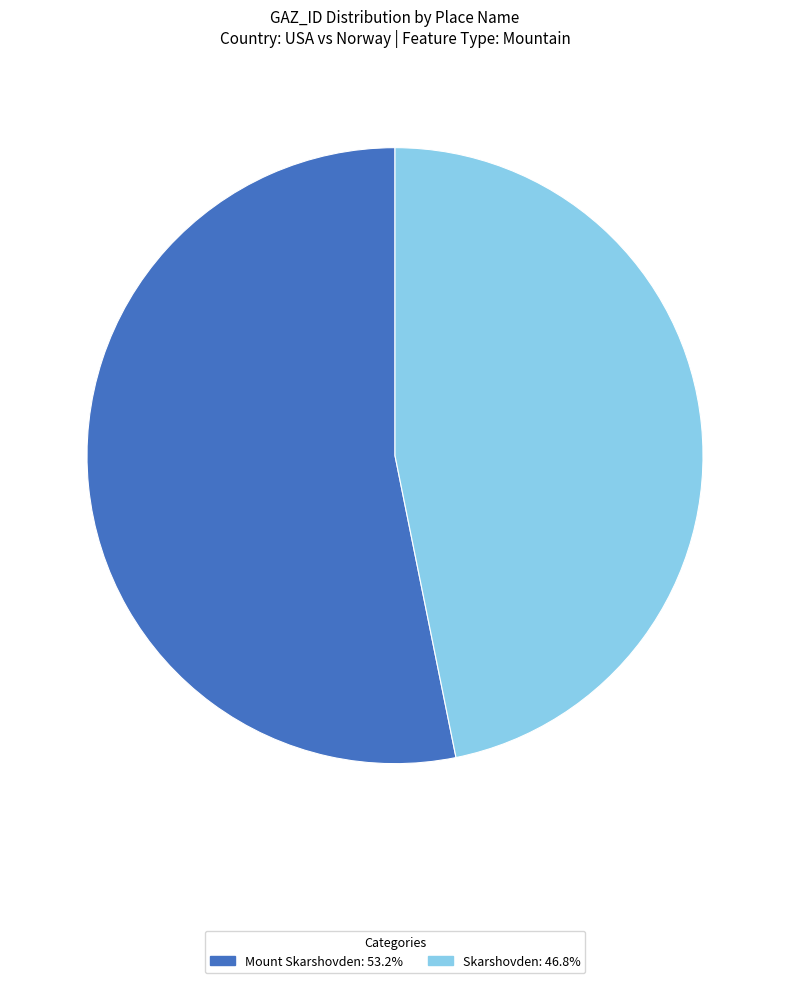

Which has a higher value, Skarshovden or Mount Skarshovden?

Mount Skarshovden